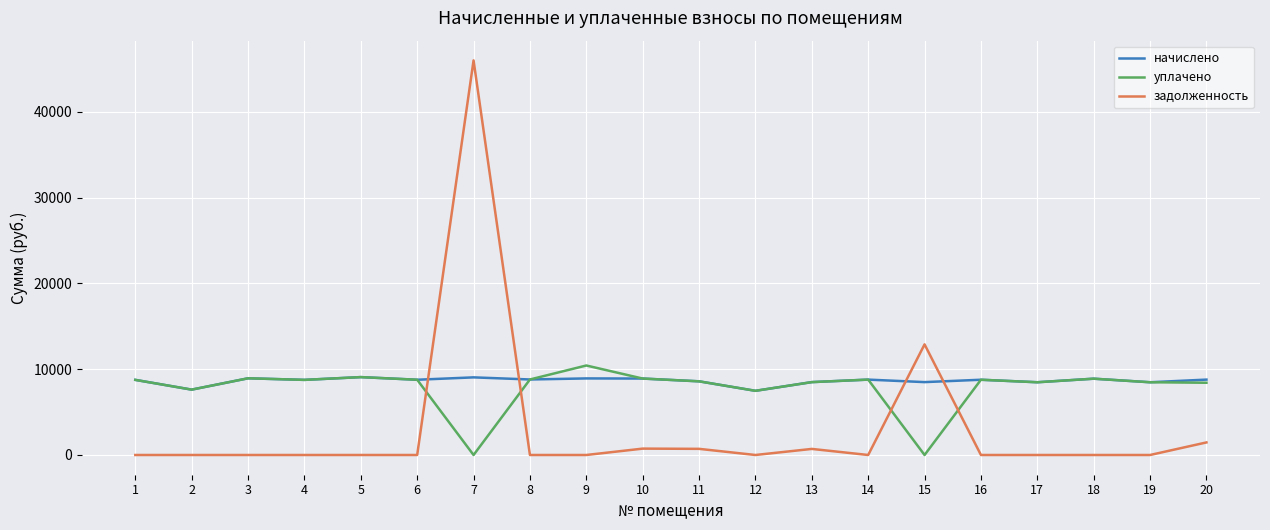

Count the number of data series in this chart.

3